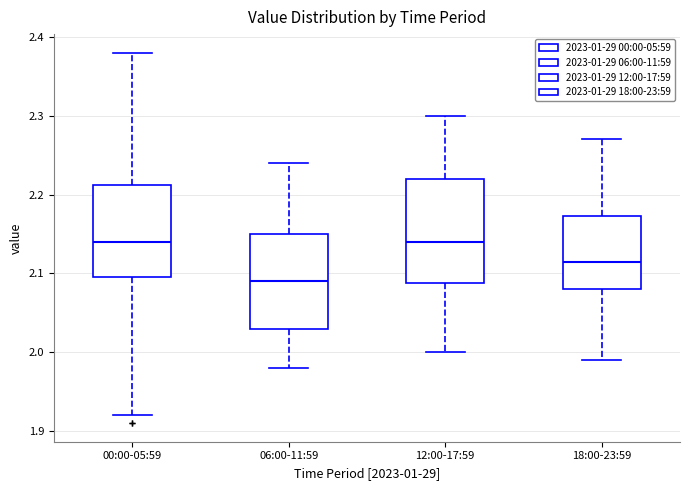

Reading left to right, transcribe this box plot: for each box, give where its median line is, the range the box spans, and where its two whiskers end, as read against the y-axis. The values are not printed on the chart, so give them approximately, as read against the axis.

00:00-05:59: median 2.14, box 2.10 to 2.21, whiskers 1.92 to 2.38
06:00-11:59: median 2.09, box 2.03 to 2.15, whiskers 1.98 to 2.24
12:00-17:59: median 2.14, box 2.09 to 2.22, whiskers 2.00 to 2.30
18:00-23:59: median 2.12, box 2.08 to 2.17, whiskers 1.99 to 2.27